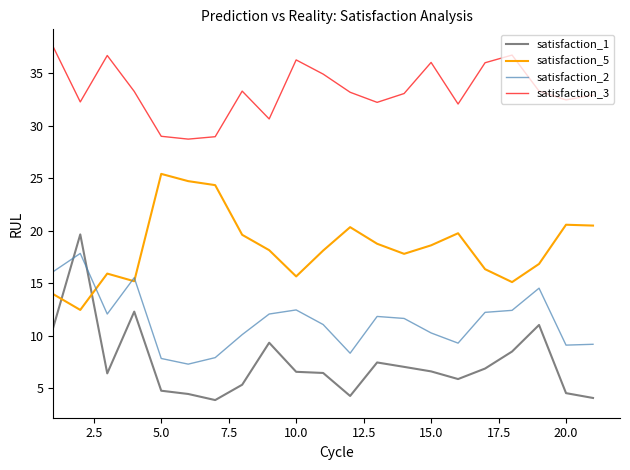

How many intersections are there between satisfaction_1 and satisfaction_2?

2